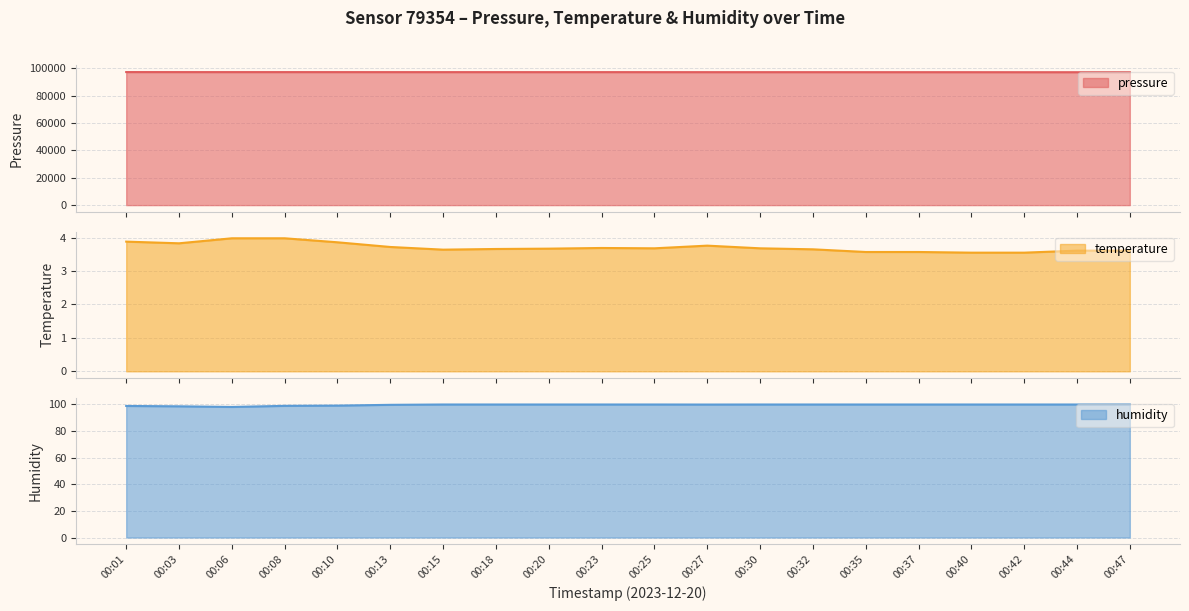

Which series has the largest total across all categories?

pressure